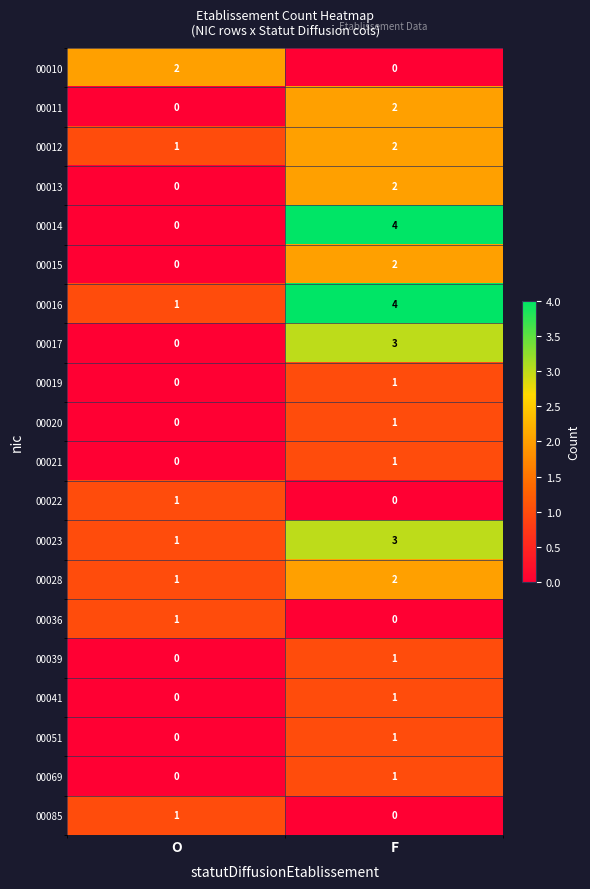

Between O and F, which series saw the biggest shift?

00014